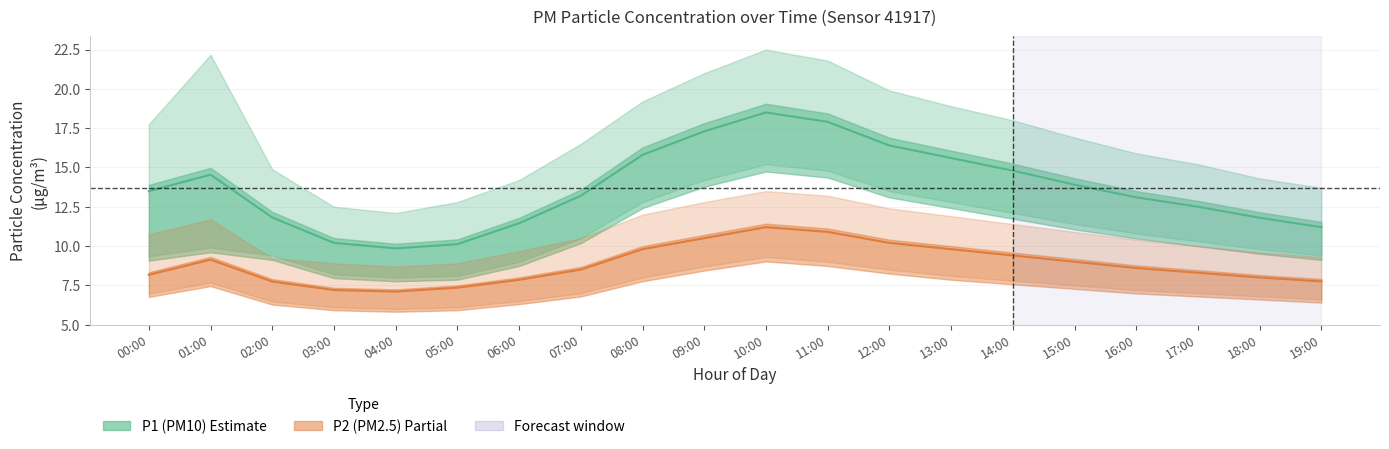

At which label does P1 (PM10) reach its peak?

10:00